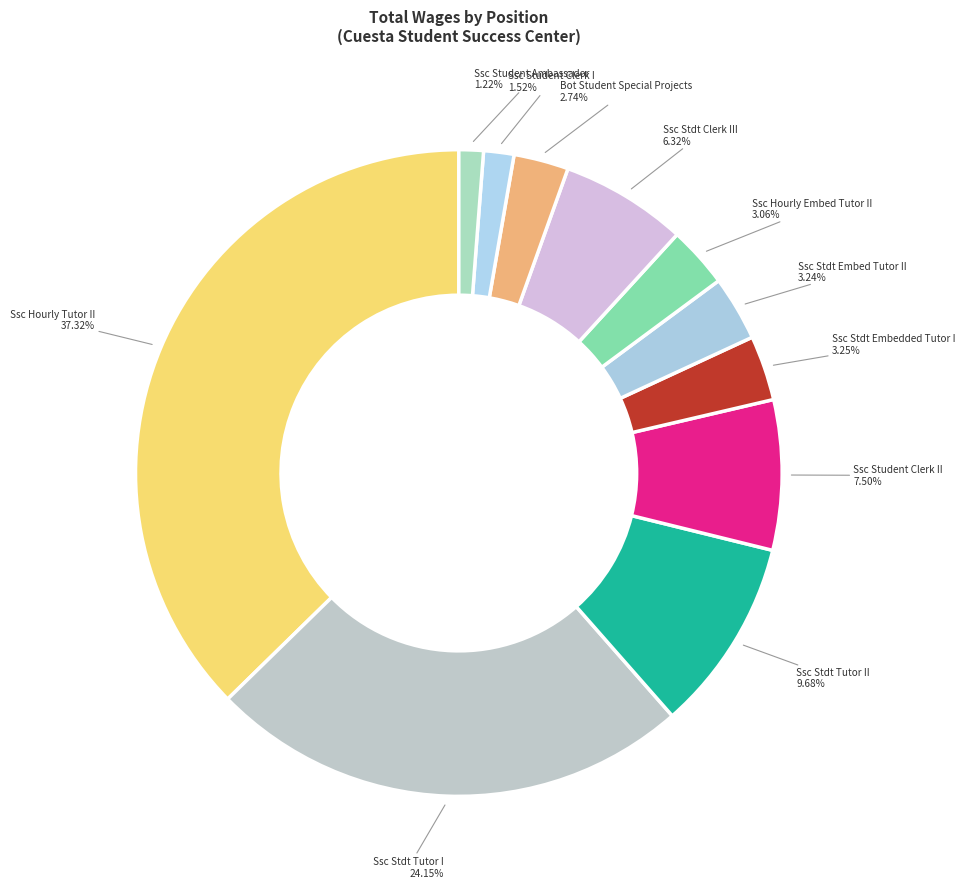

Count the number of slices in the pie.

11